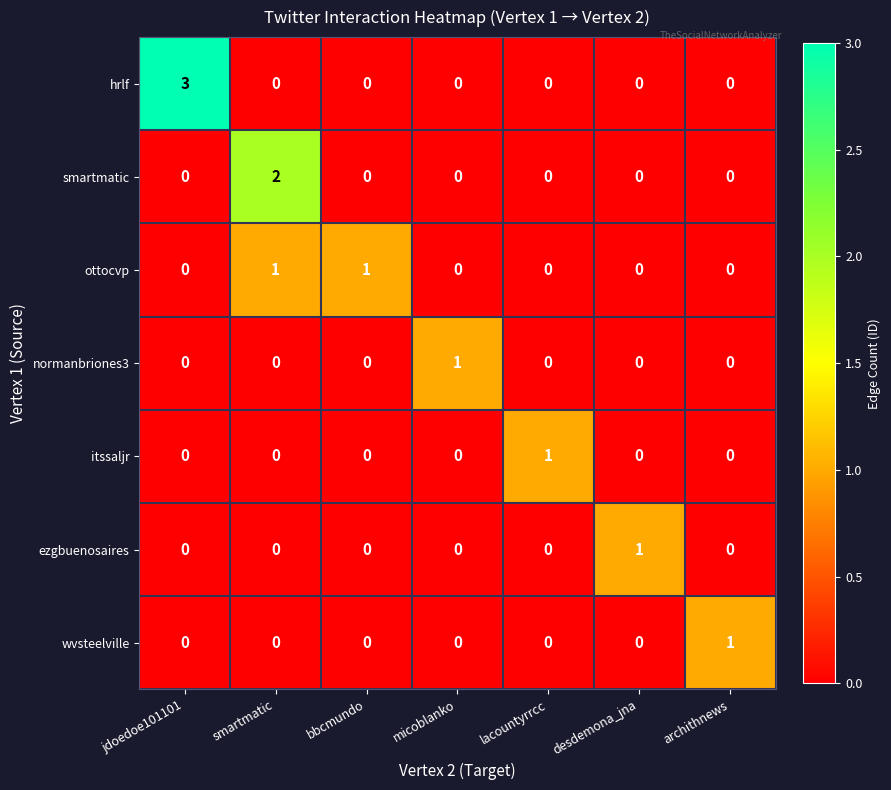

The value of smartmatic at bbcmundo is 0. True or false?

True